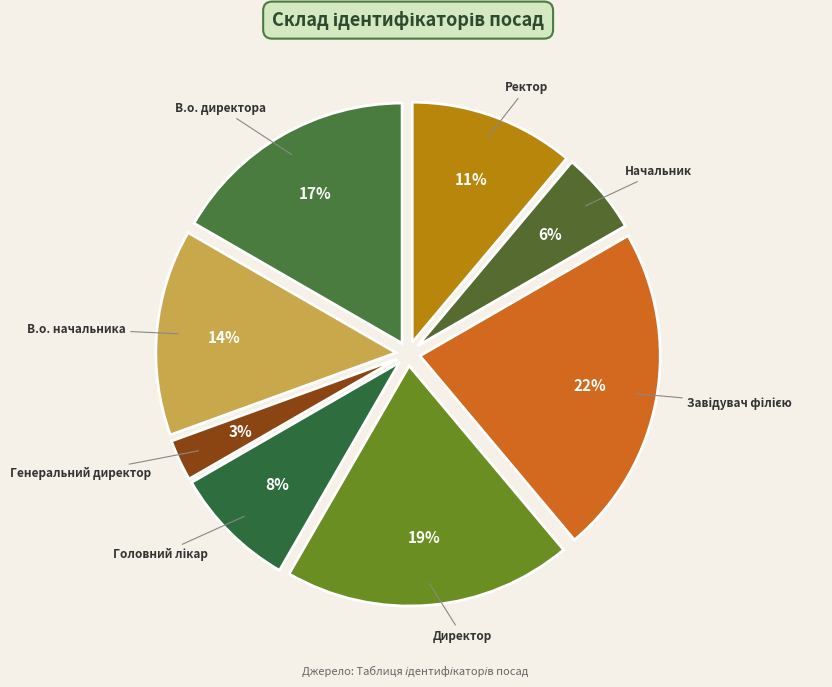

Approximately how many times larger is the value at Ректор compared to Директор?

0.6